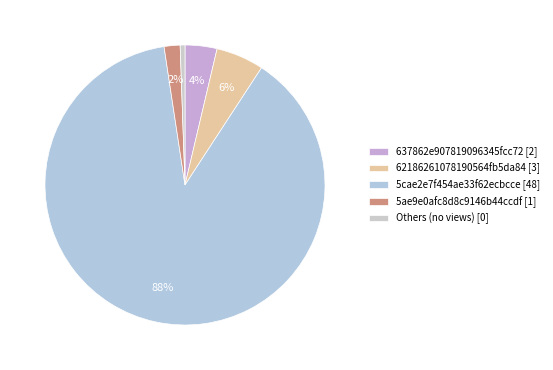

How many segments does this pie chart have?

5